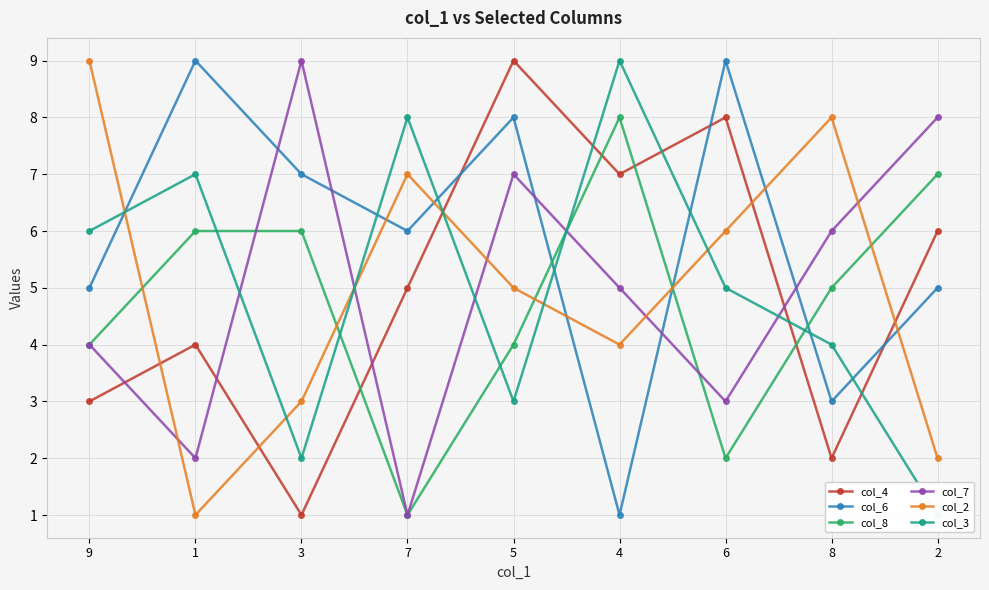

What is the average value of the col_3 series?

5